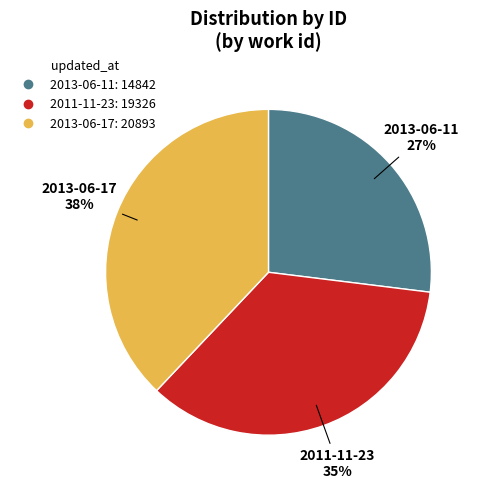

Is it true that 2013-06-11 is 27% of the pie?

True